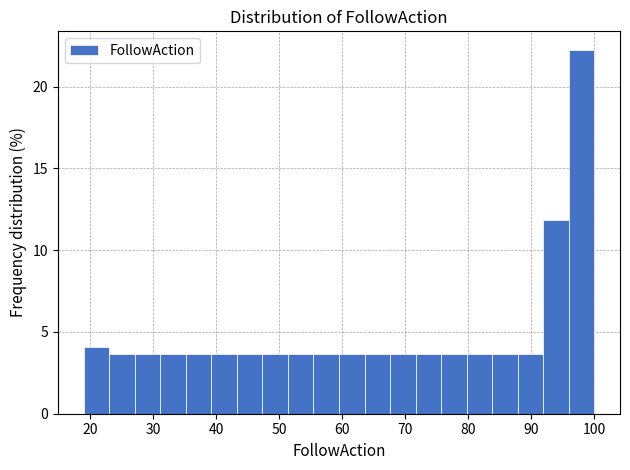

Reading left to right, list every bar in this chart as the range it spans on the x-axis followed by its height. Neither the bar edges nor the heights are printed on the chart, so give them approximately, as read against the axes.

19 to 23: 4.0
23 to 27: 3.5
27 to 31: 3.5
31 to 35: 3.5
35 to 39: 3.5
39 to 43: 3.5
43 to 47: 3.5
47 to 51: 3.5
51 to 55: 3.5
55 to 60: 3.5
60 to 64: 3.5
64 to 68: 3.5
68 to 72: 3.5
72 to 76: 3.5
76 to 80: 3.5
80 to 84: 3.5
84 to 88: 3.5
88 to 92: 3.5
92 to 96: 12.0
96 to 100: 22.5